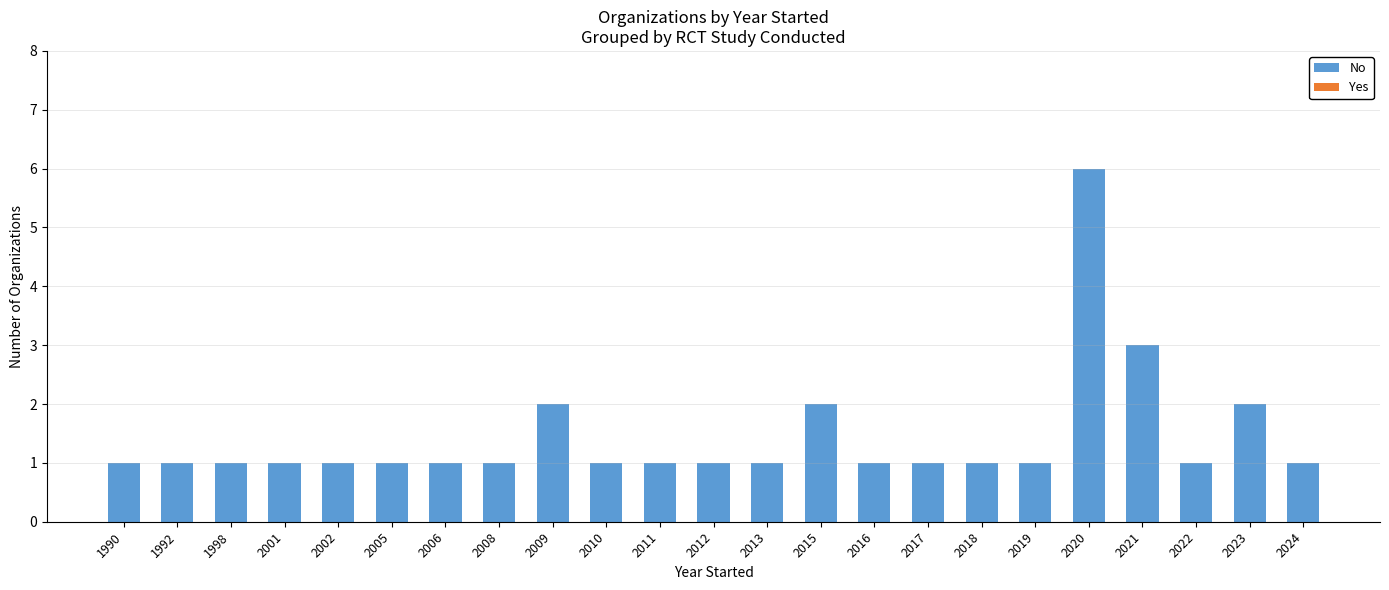

Count the number of categories in the chart.

23